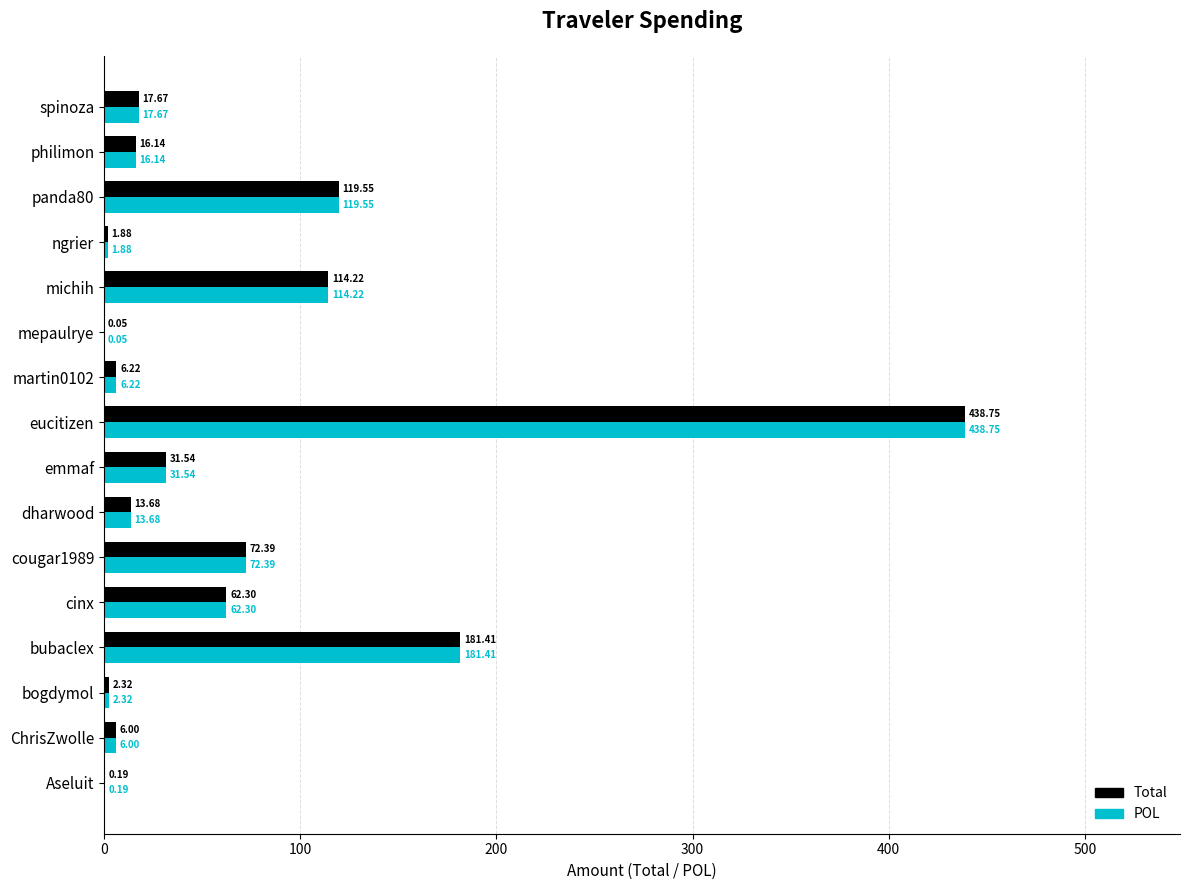

At which category does the chart reach its peak across all series?

eucitizen